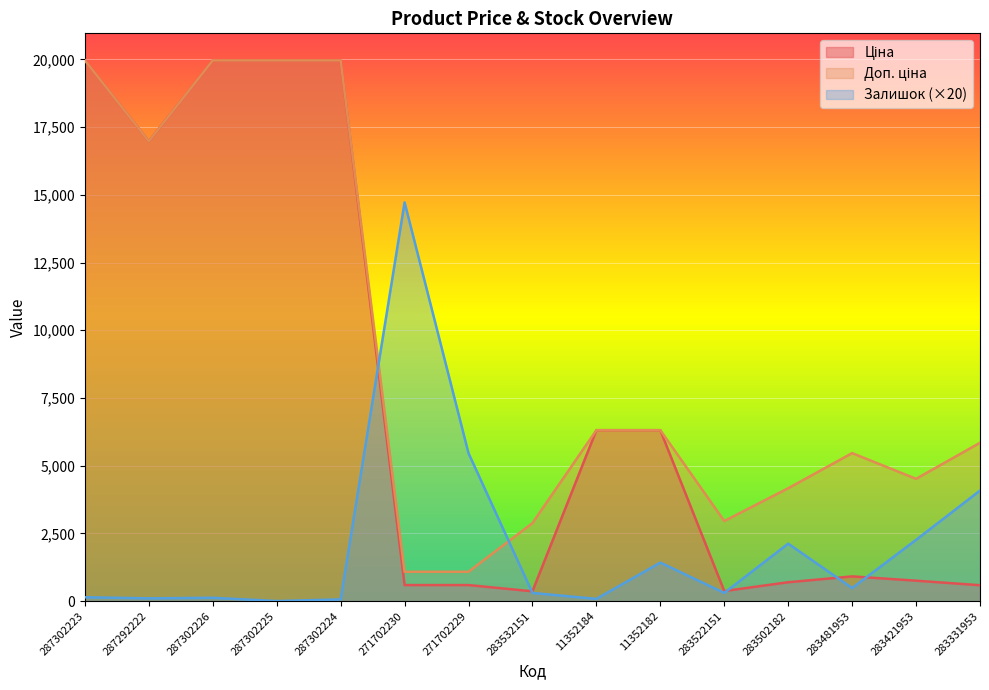

How many interior local peaks does the Ціна series have?

1